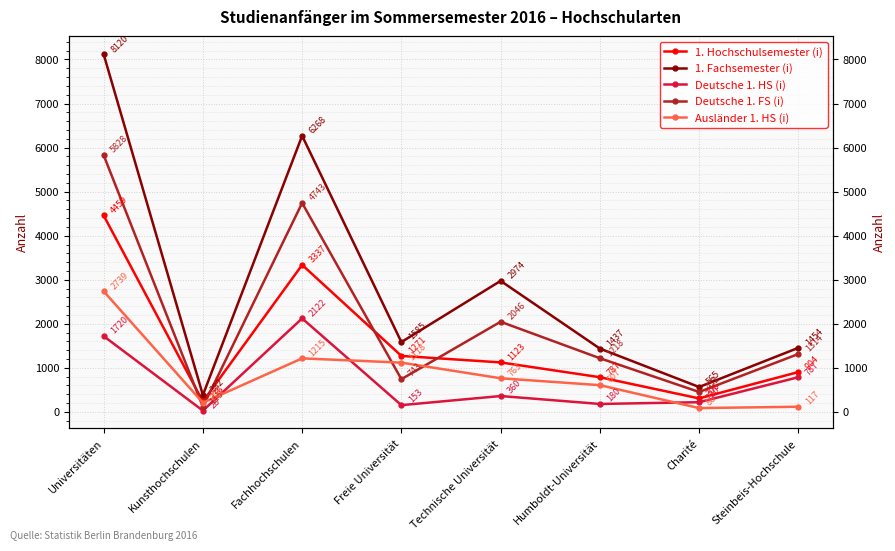

Between Freie Universität and Universitäten, which is larger?

Universitäten